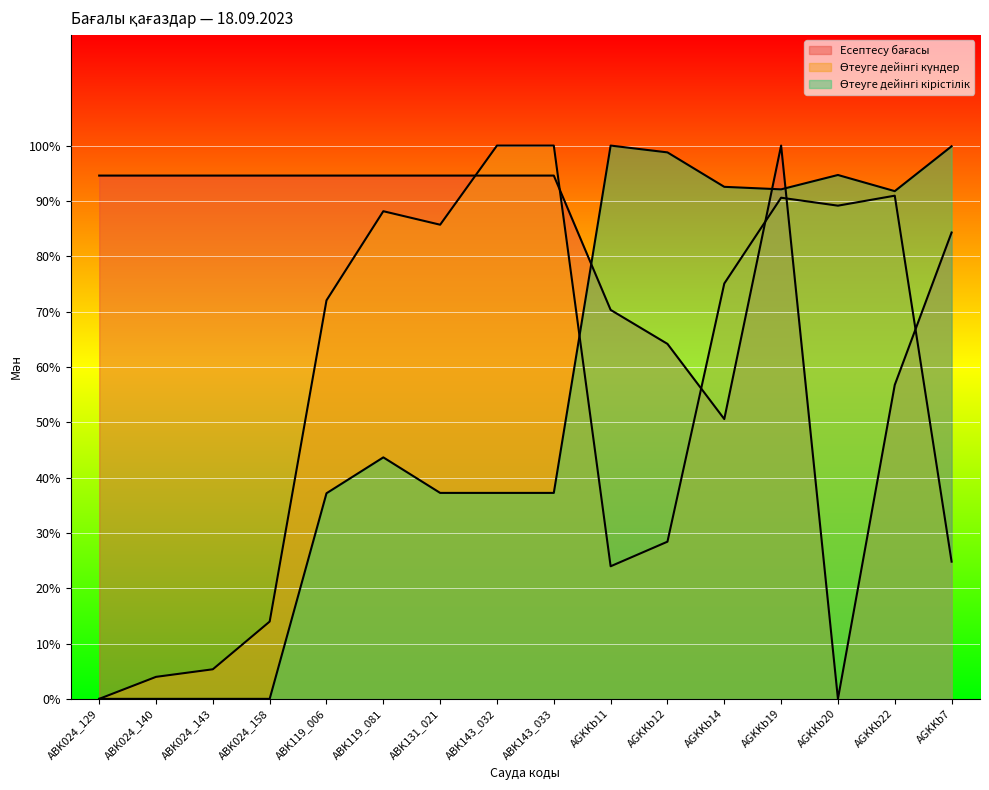

Rank the categories by Өтеуге дейінгі кірістілік value from highest to lowest.

AGKKb11, AGKKb7, AGKKb12, AGKKb20, AGKKb14, AGKKb19, AGKKb22, ABK119_081, ABK131_021, ABK143_032, ABK143_033, ABK119_006, ABK024_129, ABK024_140, ABK024_143, ABK024_158